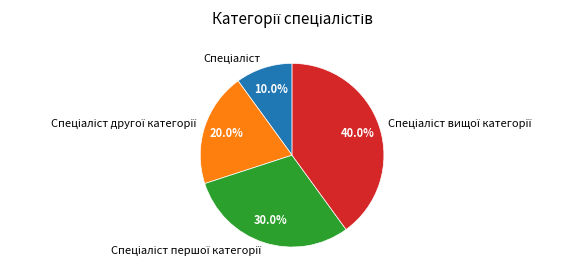

Is there a majority slice in this chart?

No